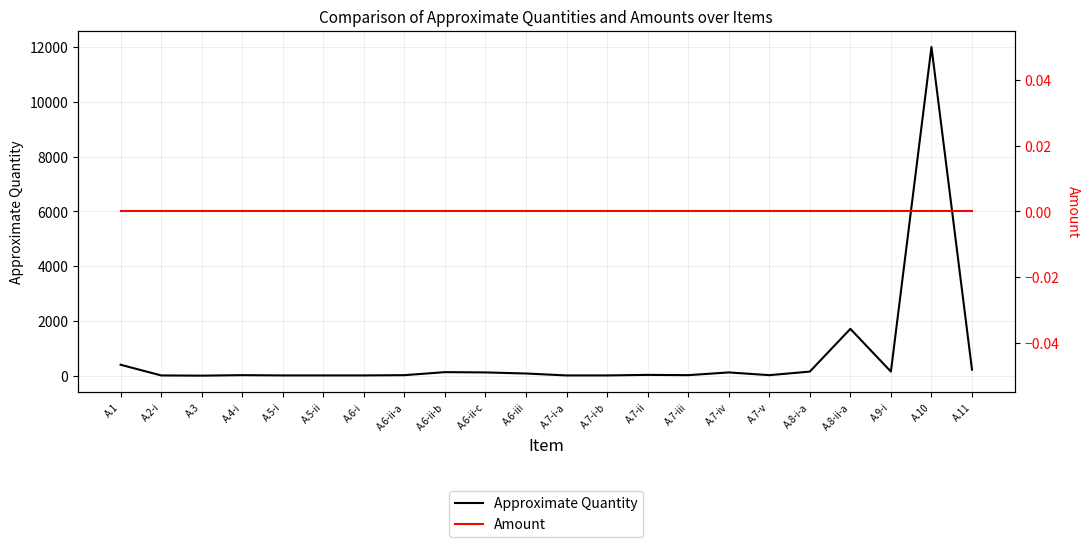

What is the sum of all Approximate Quantity values?

15252